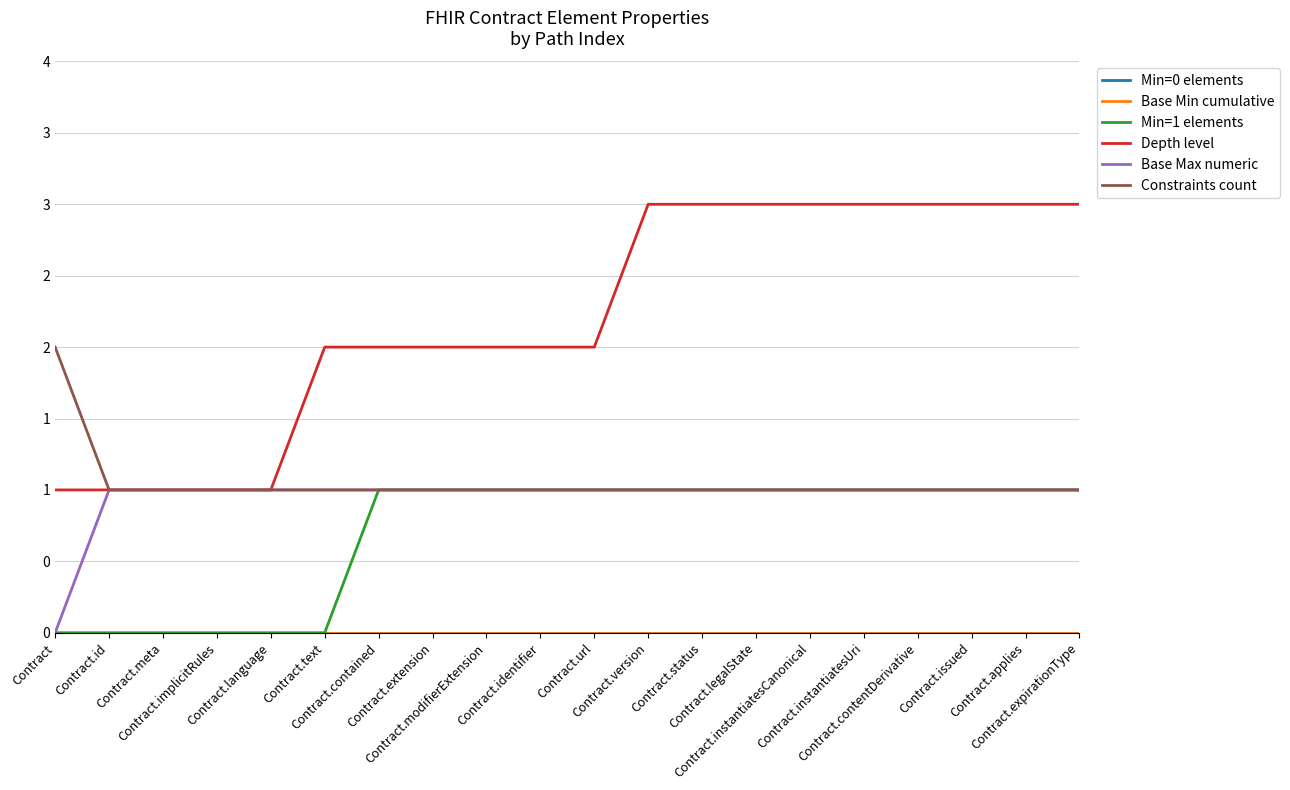

Reading left to right, extract all data points from this chart.

Min=0 elements: Contract=0	Contract.id=0	Contract.meta=0	Contract.implicitRules=0	Contract.language=0	Contract.text=0	Contract.contained=0	Contract.extension=0	Contract.modifierExtension=0	Contract.identifier=0	Contract.url=0	Contract.version=0	Contract.status=0	Contract.legalState=0	Contract.instantiatesCanonical=0	Contract.instantiatesUri=0	Contract.contentDerivative=0	Contract.issued=0	Contract.applies=0	Contract.expirationType=0
Base Min cumulative: Contract=0	Contract.id=0	Contract.meta=0	Contract.implicitRules=0	Contract.language=0	Contract.text=0	Contract.contained=0	Contract.extension=0	Contract.modifierExtension=0	Contract.identifier=0	Contract.url=0	Contract.version=0	Contract.status=0	Contract.legalState=0	Contract.instantiatesCanonical=0	Contract.instantiatesUri=0	Contract.contentDerivative=0	Contract.issued=0	Contract.applies=0	Contract.expirationType=0
Min=1 elements: Contract=0	Contract.id=0	Contract.meta=0	Contract.implicitRules=0	Contract.language=0	Contract.text=0	Contract.contained=1	Contract.extension=1	Contract.modifierExtension=1	Contract.identifier=1	Contract.url=1	Contract.version=1	Contract.status=1	Contract.legalState=1	Contract.instantiatesCanonical=1	Contract.instantiatesUri=1	Contract.contentDerivative=1	Contract.issued=1	Contract.applies=1	Contract.expirationType=1
Depth level: Contract=1	Contract.id=1	Contract.meta=1	Contract.implicitRules=1	Contract.language=1	Contract.text=2	Contract.contained=2	Contract.extension=2	Contract.modifierExtension=2	Contract.identifier=2	Contract.url=2	Contract.version=3	Contract.status=3	Contract.legalState=3	Contract.instantiatesCanonical=3	Contract.instantiatesUri=3	Contract.contentDerivative=3	Contract.issued=3	Contract.applies=3	Contract.expirationType=3
Base Max numeric: Contract=0	Contract.id=1	Contract.meta=1	Contract.implicitRules=1	Contract.language=1	Contract.text=1	Contract.contained=1	Contract.extension=1	Contract.modifierExtension=1	Contract.identifier=1	Contract.url=1	Contract.version=1	Contract.status=1	Contract.legalState=1	Contract.instantiatesCanonical=1	Contract.instantiatesUri=1	Contract.contentDerivative=1	Contract.issued=1	Contract.applies=1	Contract.expirationType=1
Constraints count: Contract=2	Contract.id=1	Contract.meta=1	Contract.implicitRules=1	Contract.language=1	Contract.text=1	Contract.contained=1	Contract.extension=1	Contract.modifierExtension=1	Contract.identifier=1	Contract.url=1	Contract.version=1	Contract.status=1	Contract.legalState=1	Contract.instantiatesCanonical=1	Contract.instantiatesUri=1	Contract.contentDerivative=1	Contract.issued=1	Contract.applies=1	Contract.expirationType=1